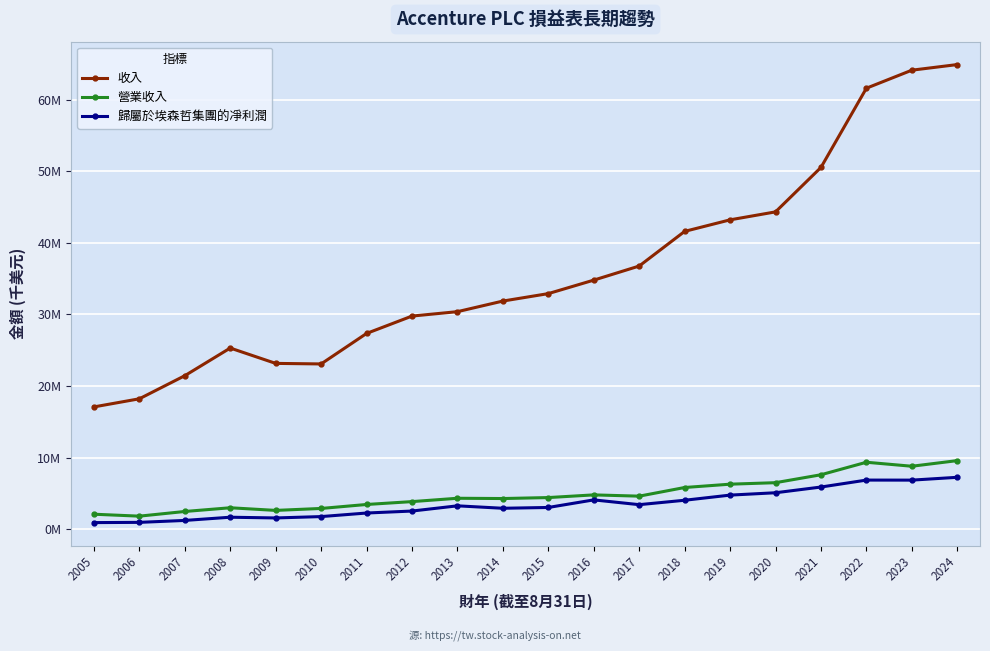

Between 2018 and 2006, which is larger?

2018